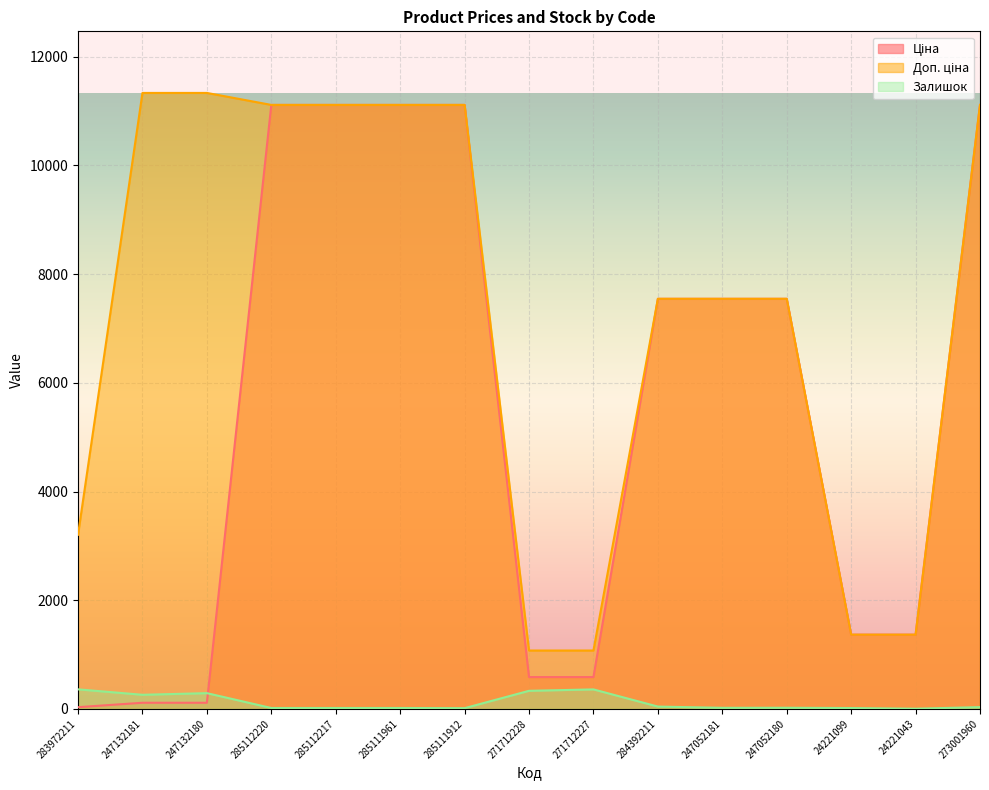

What is the difference between the Залишок values at 247052180 and 285111912?

7.0